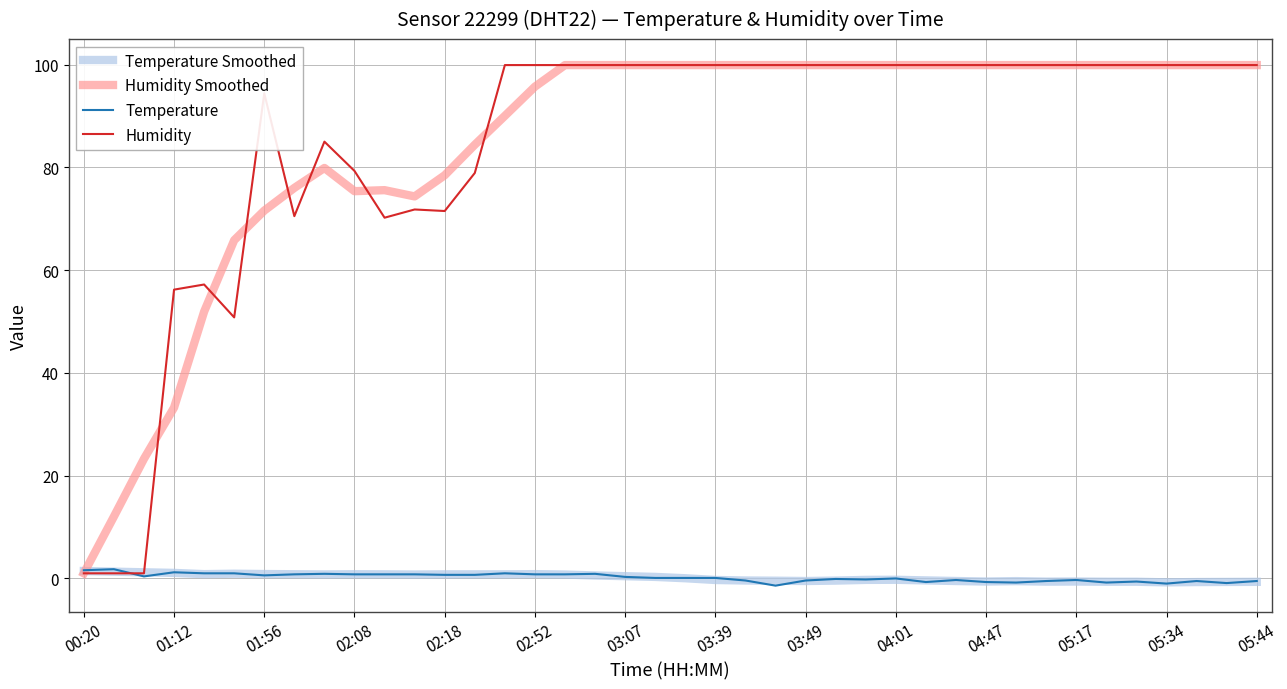

After their last crossing, which series has the higher values: Temperature or Humidity?

Humidity